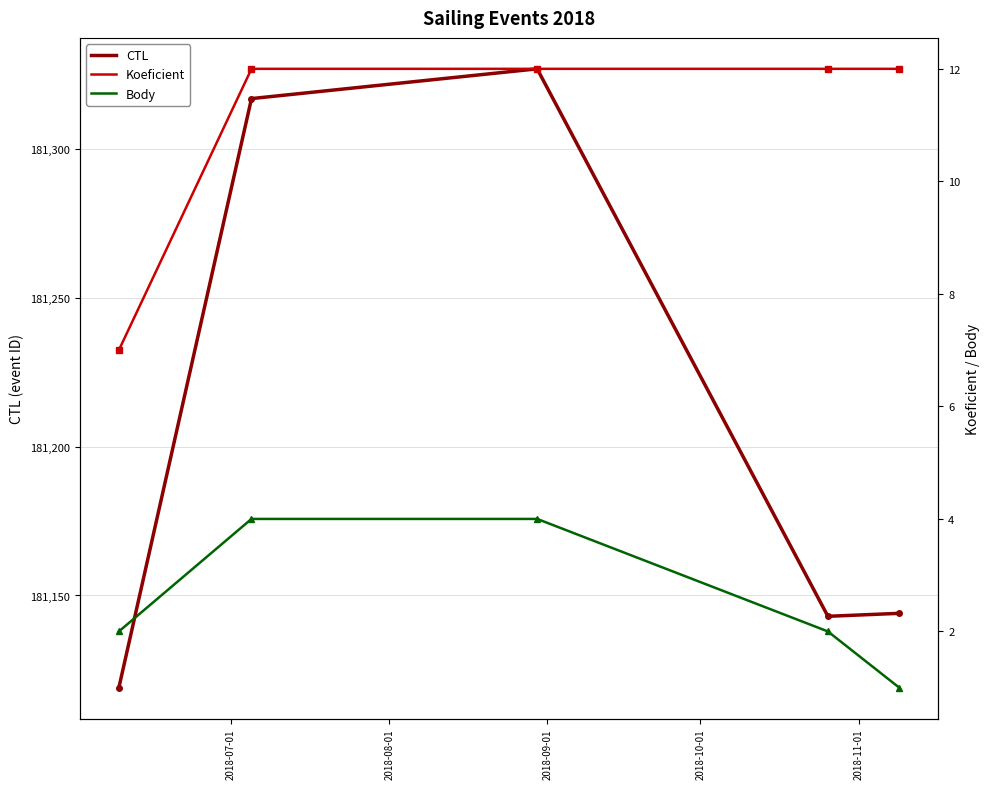

What is the highest value of the CTL series?

181327